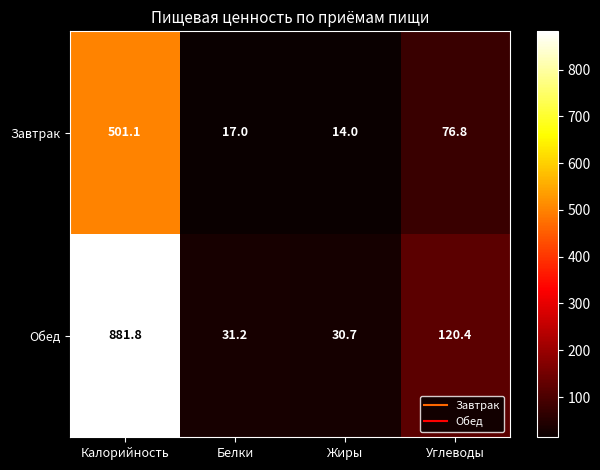

Reading left to right, extract all data points from this chart.

Завтрак: Калорийность=501.1	Белки=17.0	Жиры=14.0	Углеводы=76.8
Обед: Калорийность=881.8	Белки=31.2	Жиры=30.7	Углеводы=120.4